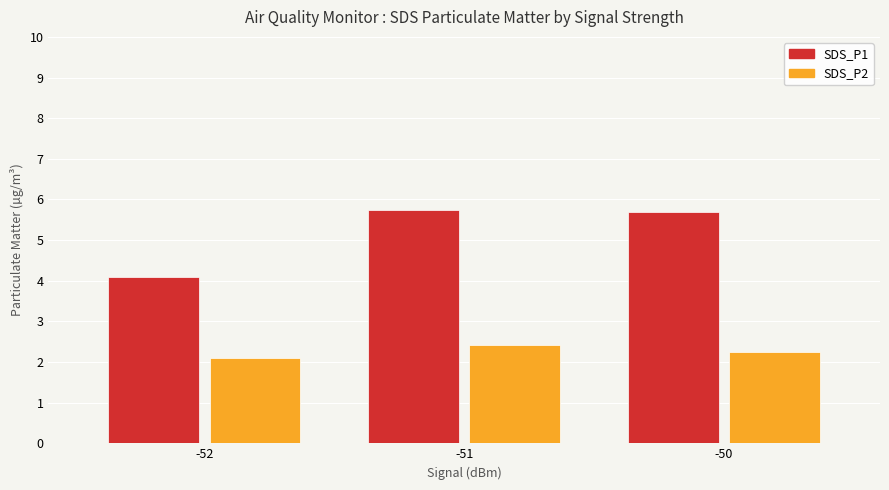

Rank the series at -50 from highest to lowest value.

SDS_P1, SDS_P2